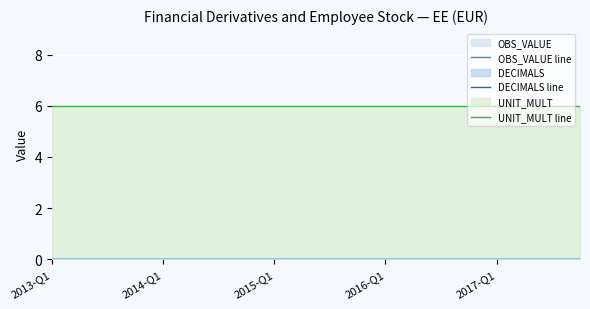

True or false: UNIT_MULT line and OBS_VALUE line cross at least once.

False